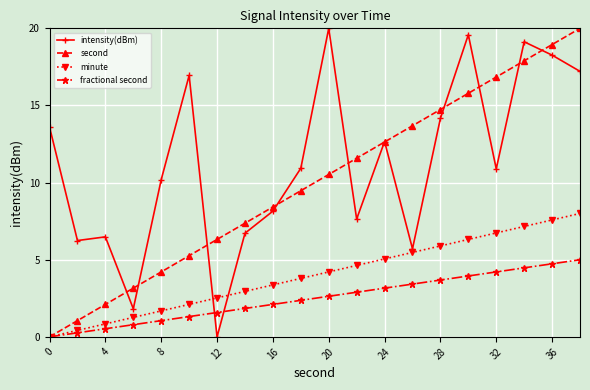

What is the value of the fractional second point at the 13th from the left?

3.2